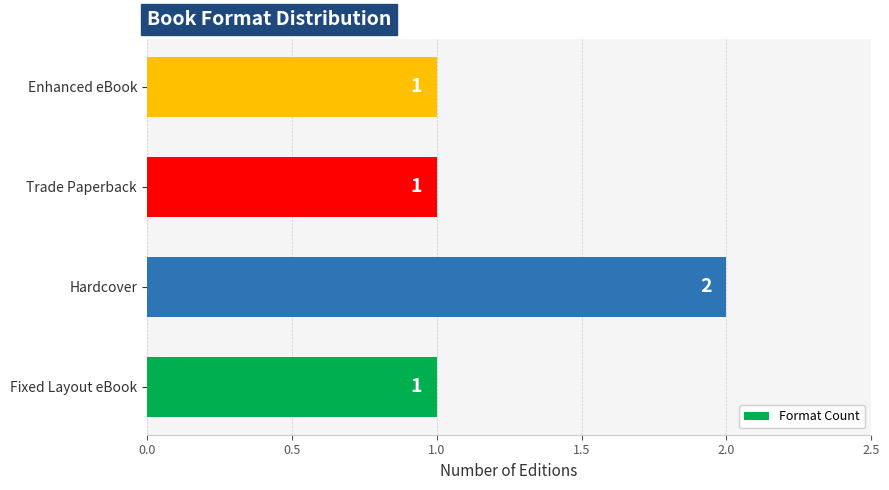

Which label corresponds to the largest value in the chart?

Hardcover